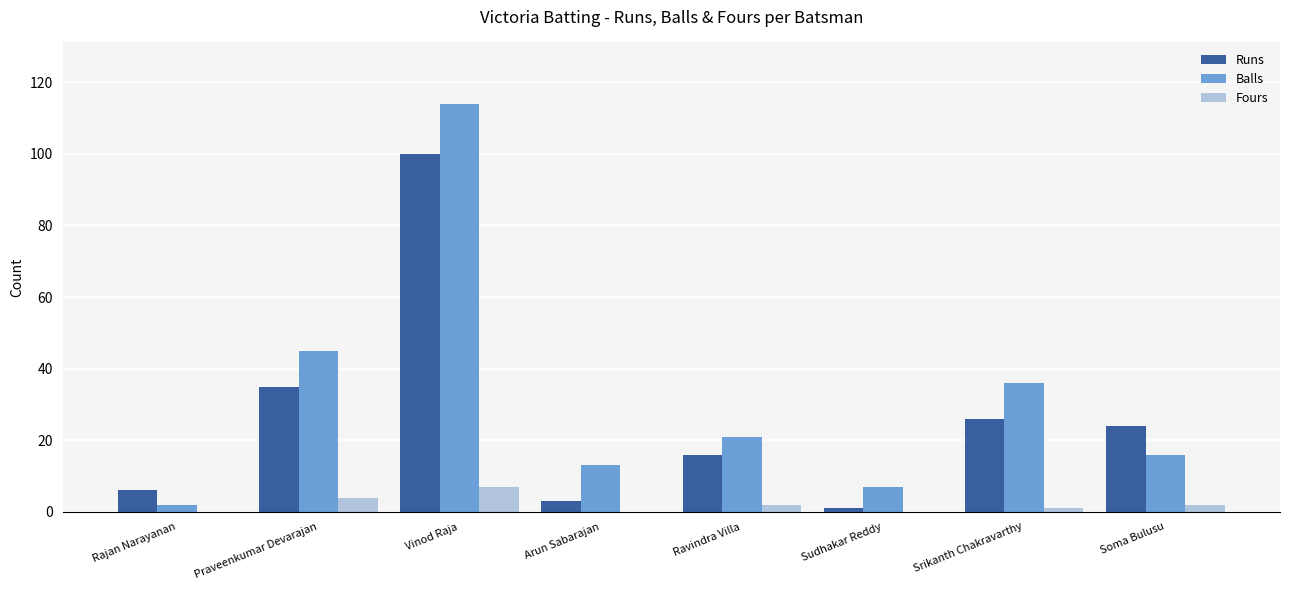

What is the highest value of the Fours series?

7